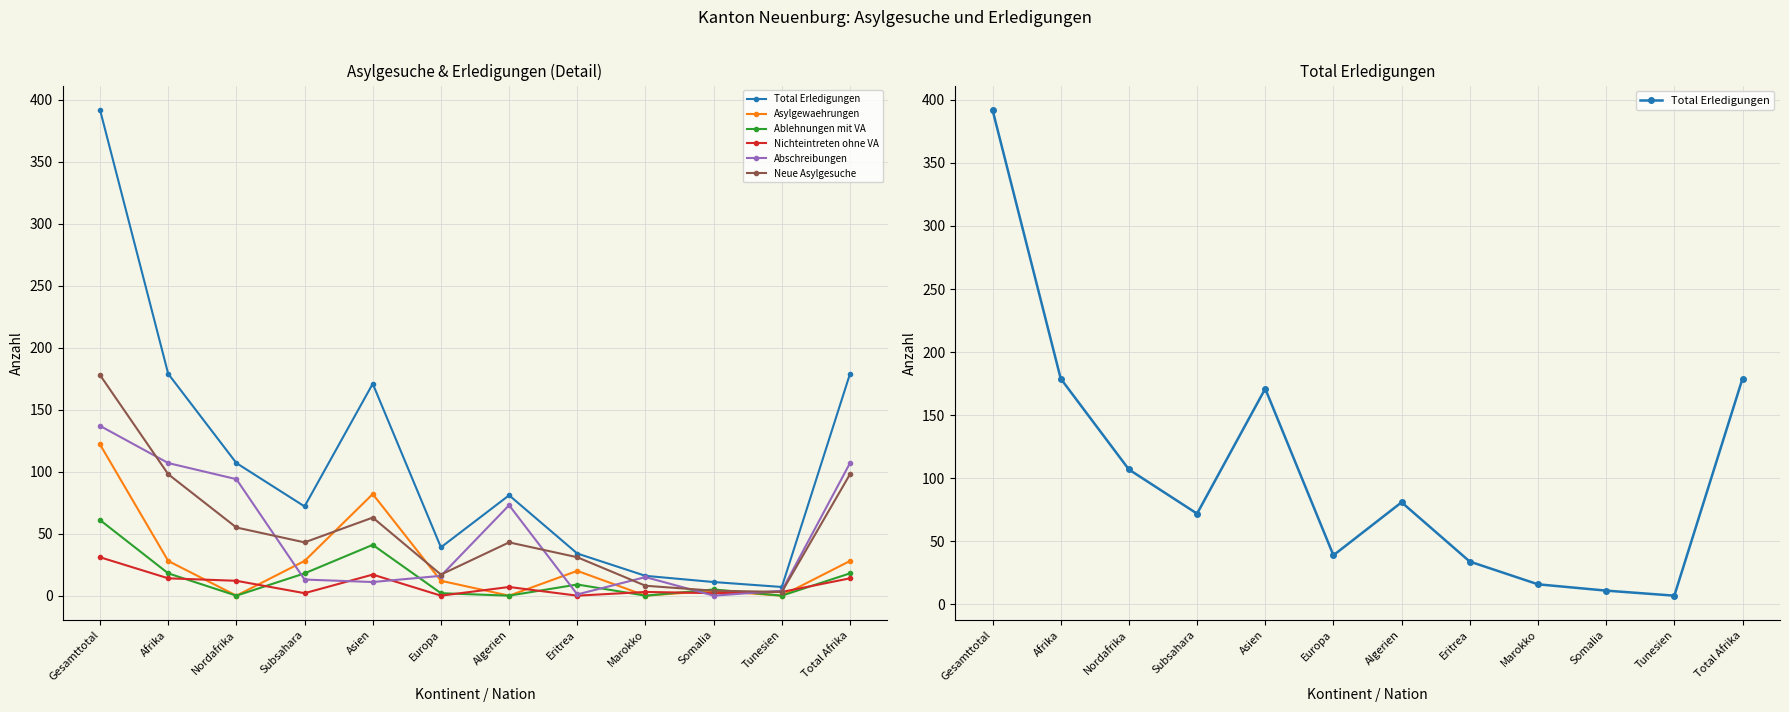

Where does the Asylgewaehrungen series first go above 20?

Gesamttotal